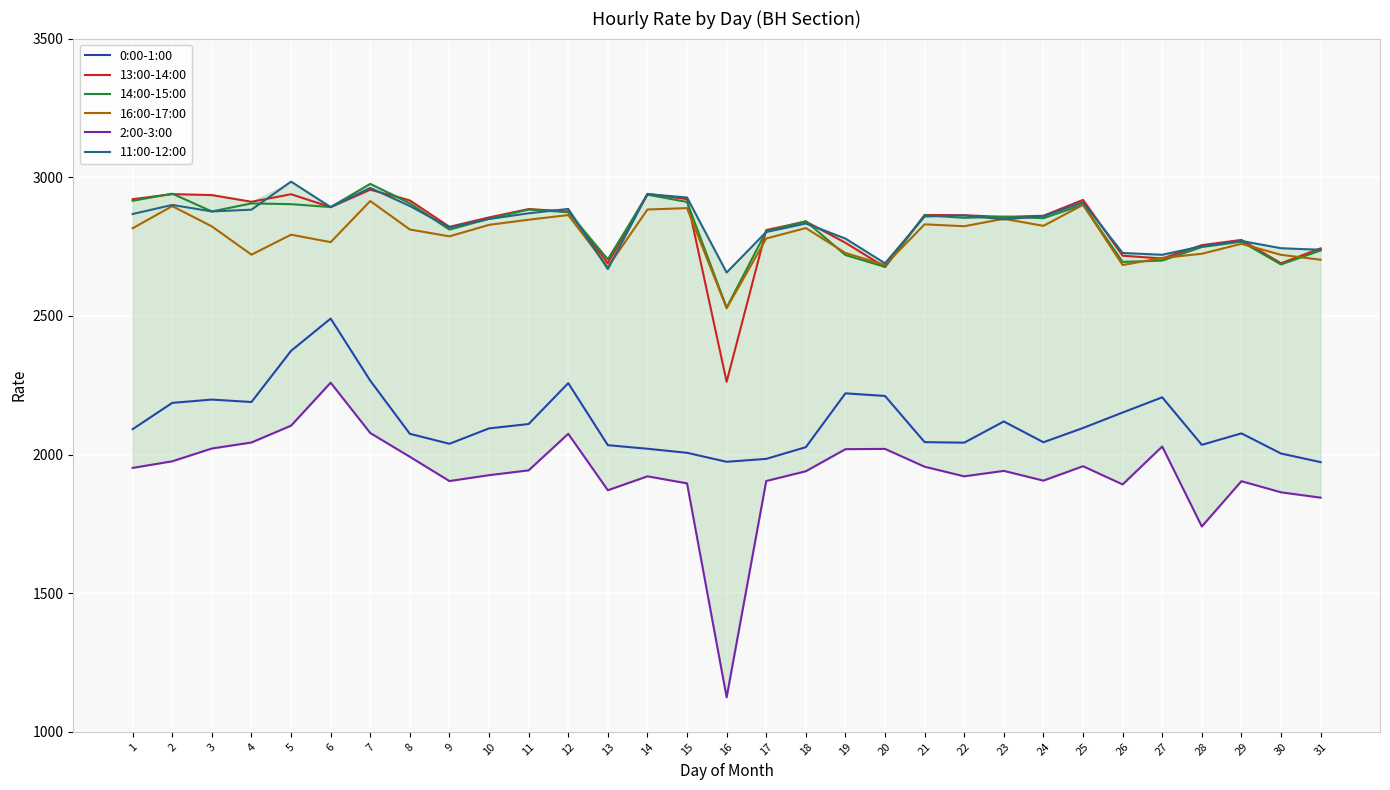

What are all the series names shown in the legend?

0:00-1:00, 13:00-14:00, 14:00-15:00, 16:00-17:00, 2:00-3:00, 11:00-12:00